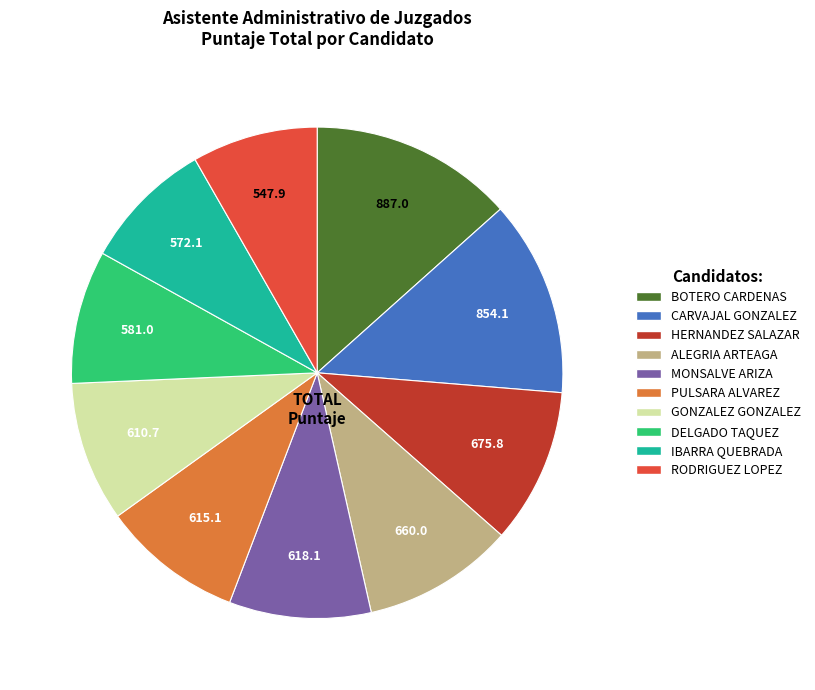

Is there any slice that represents more than half of the pie?

No